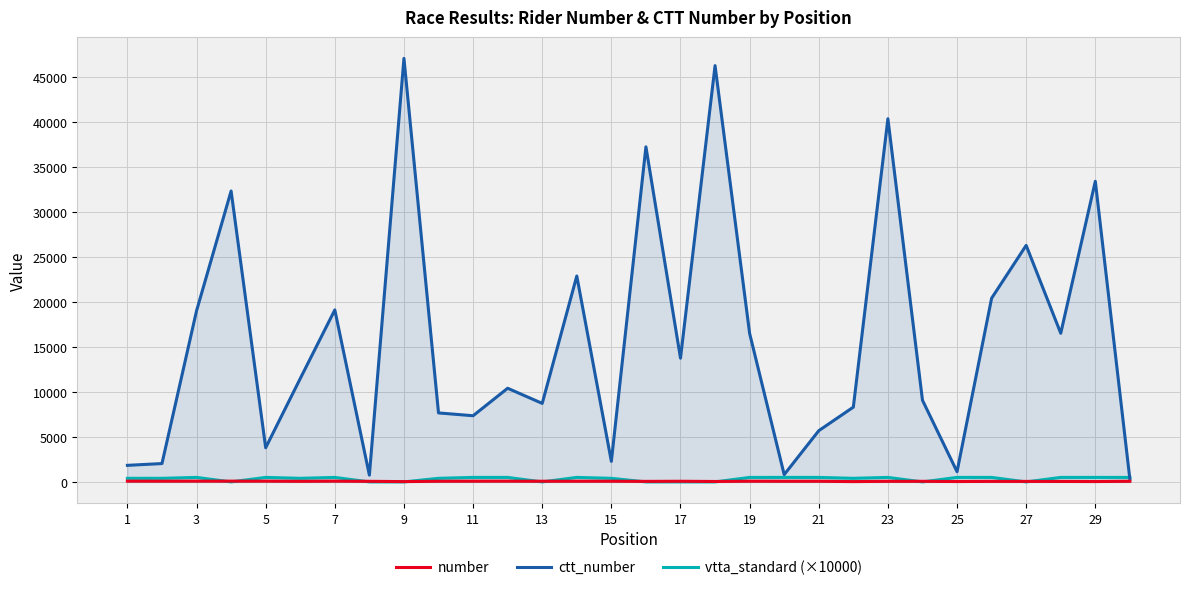

Which series has the largest range (max minus min)?

ctt_number